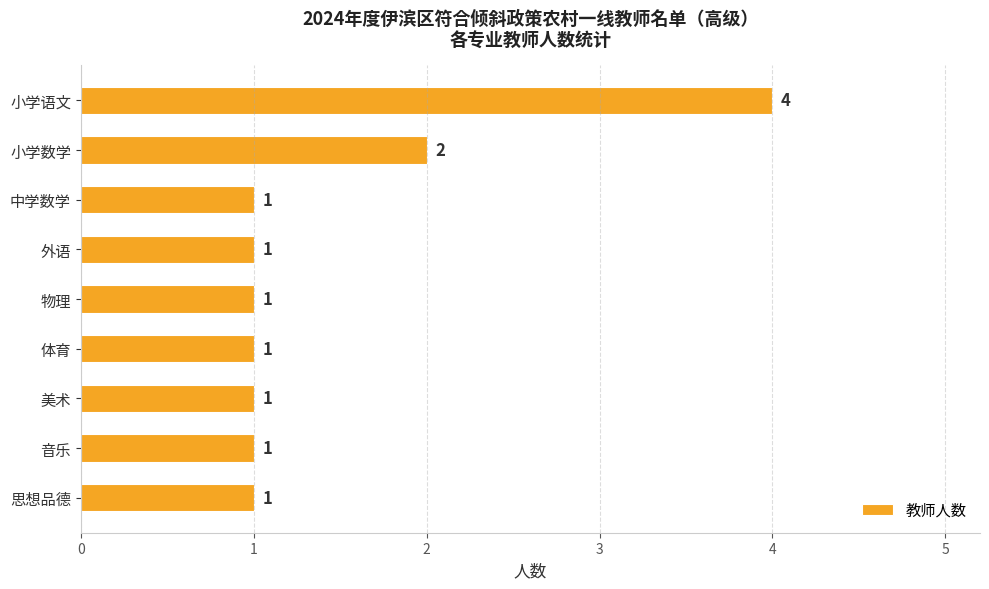

Does the chart contain any negative values?

No